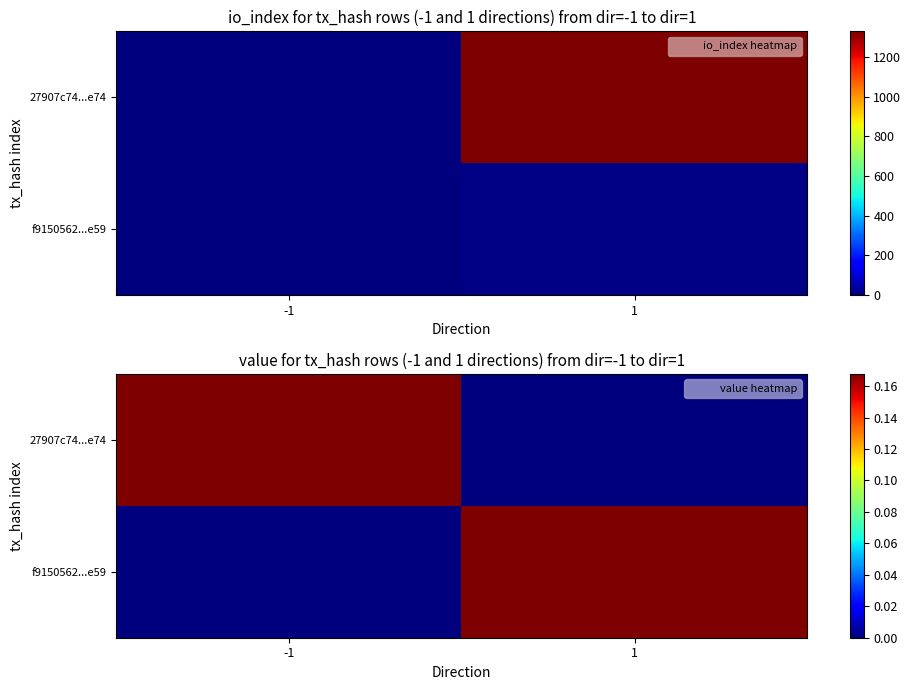

What is the spread (max minus min) of values at 1?

0.2